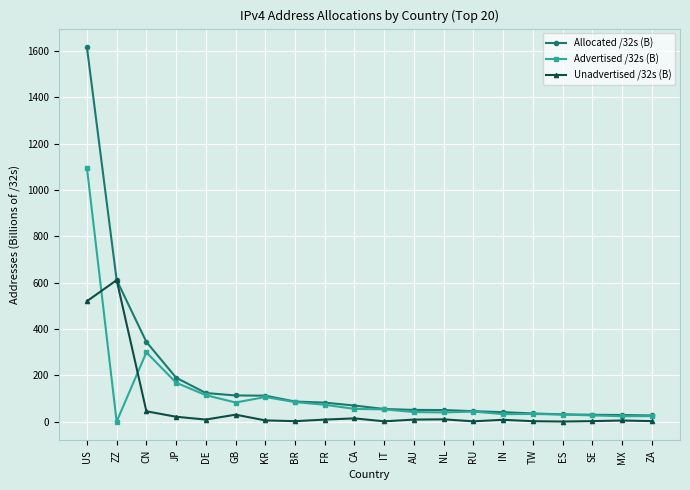

Does the chart have visible grid lines?

Yes